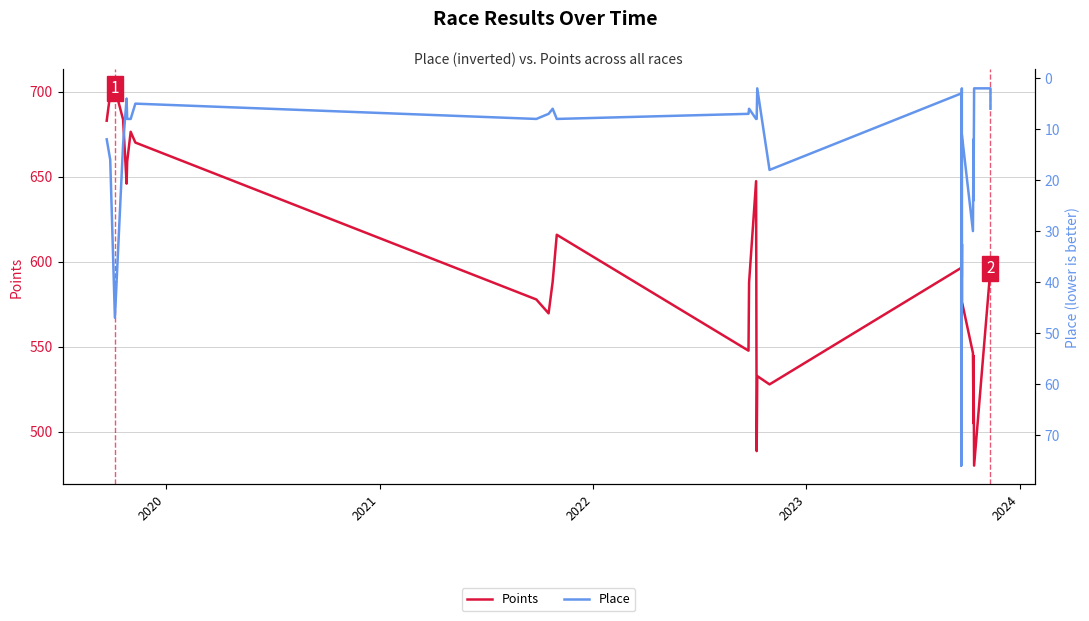

True or false: Points and Place intersect in this chart.

False